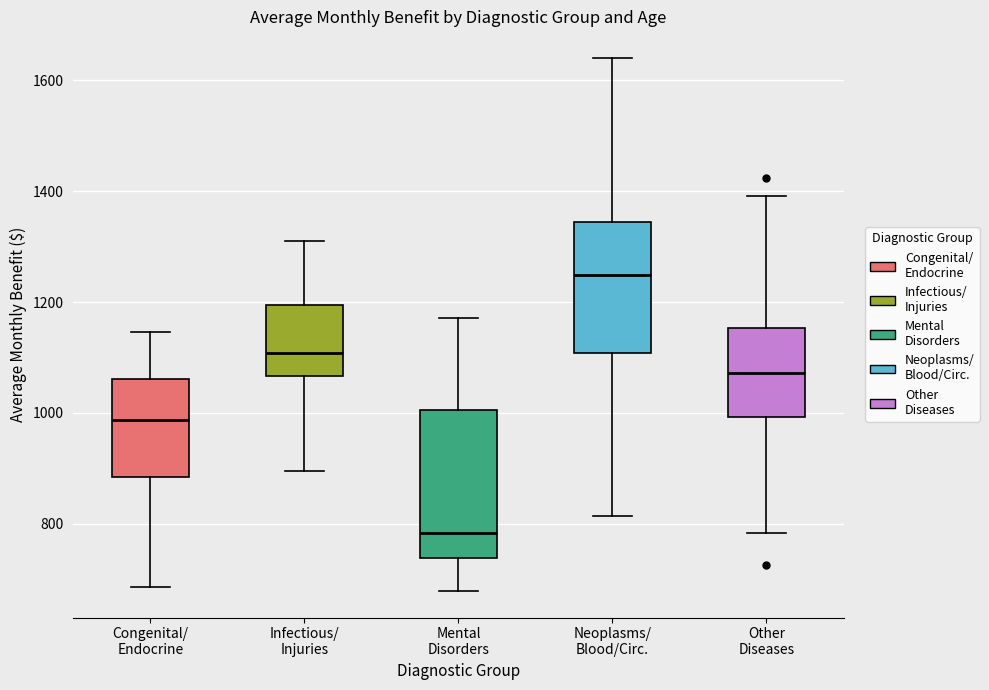

Which box has the highest median line?

Neoplasms/ Blood/Circ.